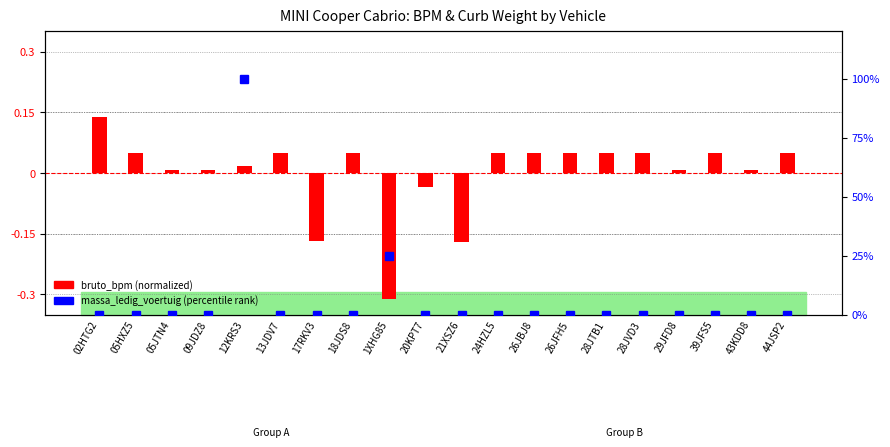

List the series in order of their overall mean, highest first.

massa_ledig_voertuig (percentile), bruto_bpm (normalized)